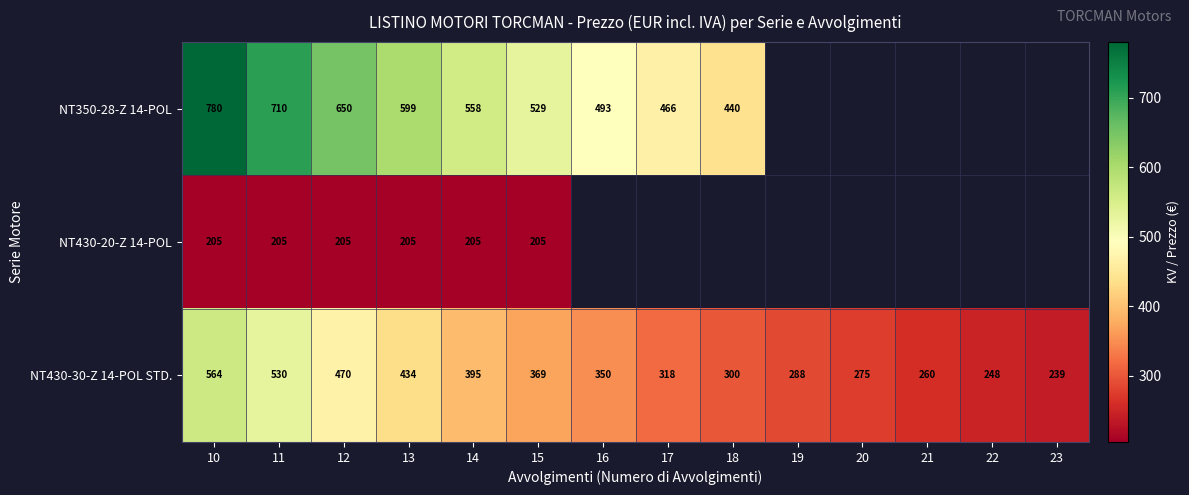

Is it true that NT430-30-Z 14-POL STD. equals 568 at 13?

False